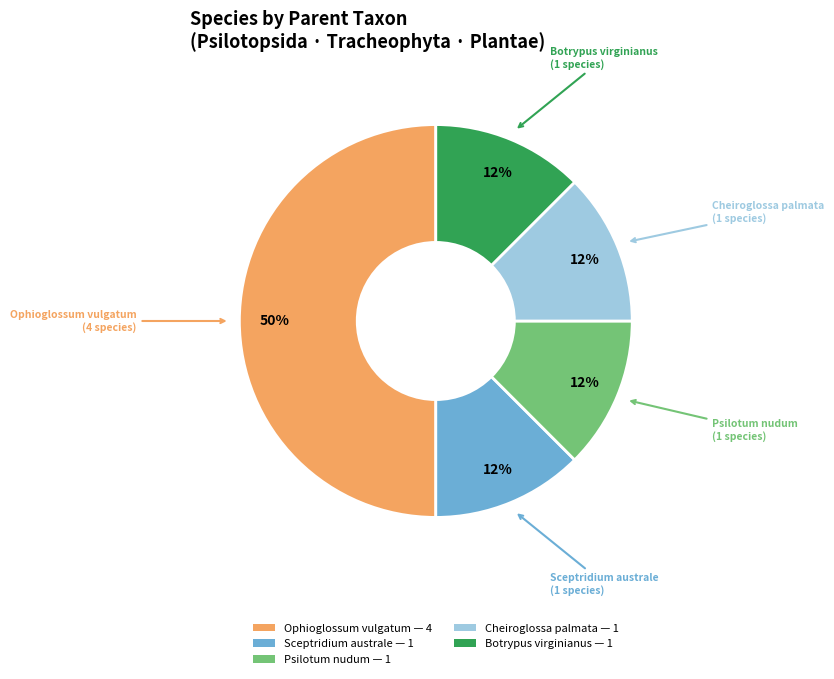

How many slices are in this pie chart?

5